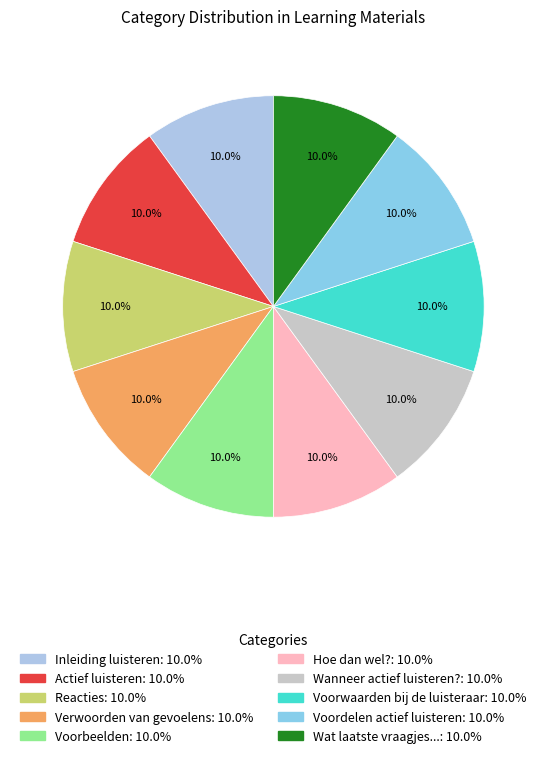

Count the number of slices in the pie.

10